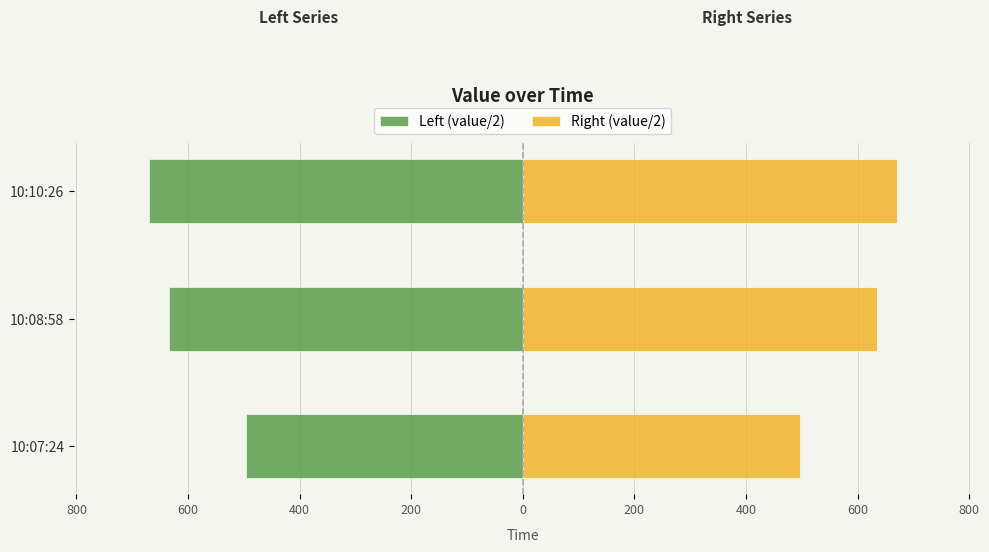

Which series has the largest total across all categories?

Right (value/2)